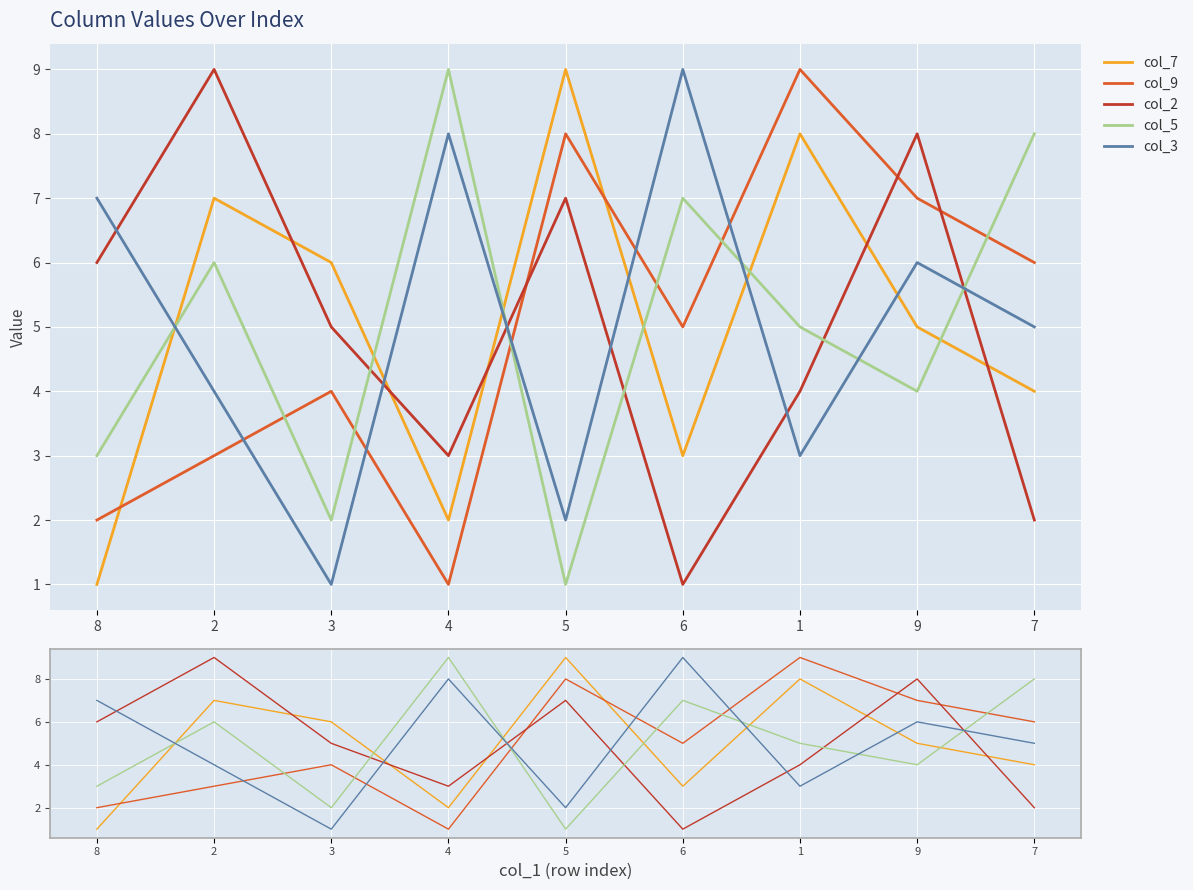

What are all the series names shown in the legend?

col_7, col_9, col_2, col_5, col_3